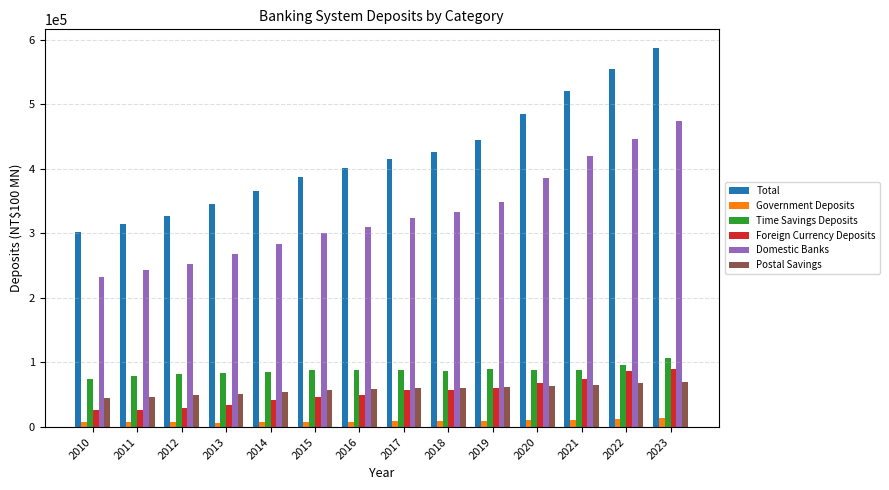

Which series has the widest spread of values?

Total